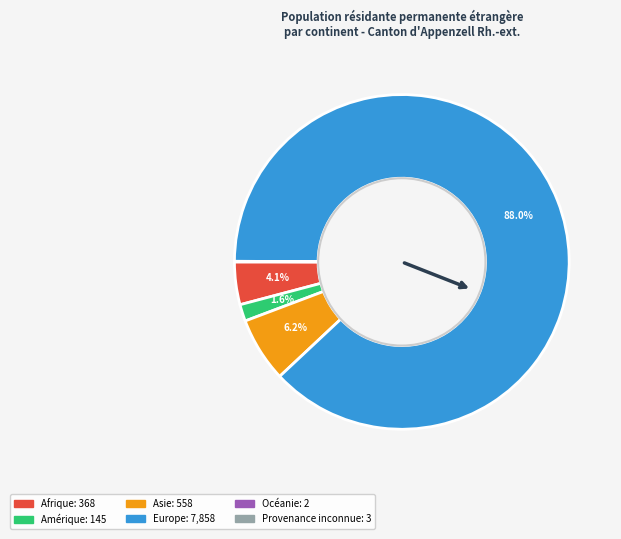

Which slice is the largest?

Europe